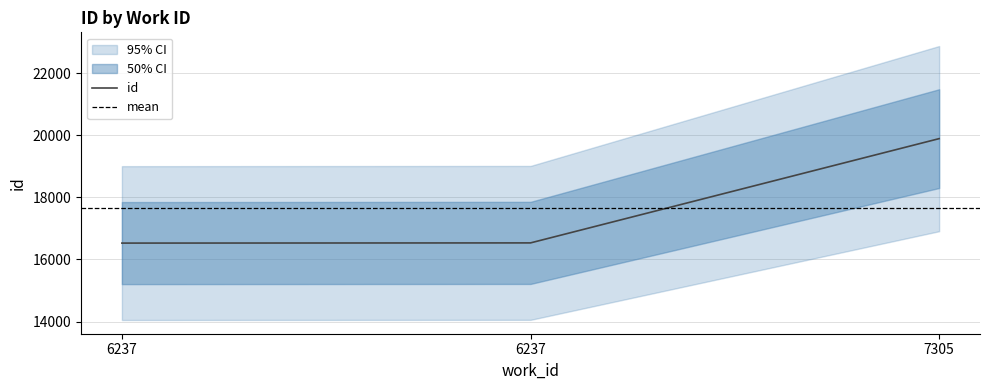

How many lines are shown in the chart?

1